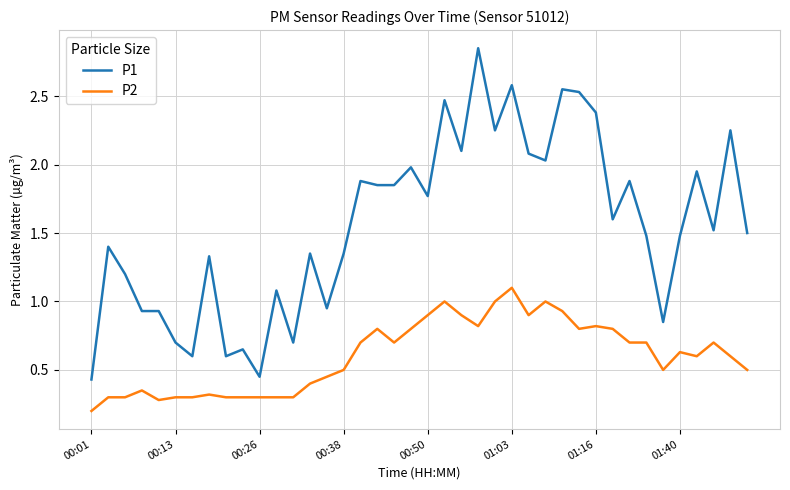

Which series has the largest total across all categories?

P1